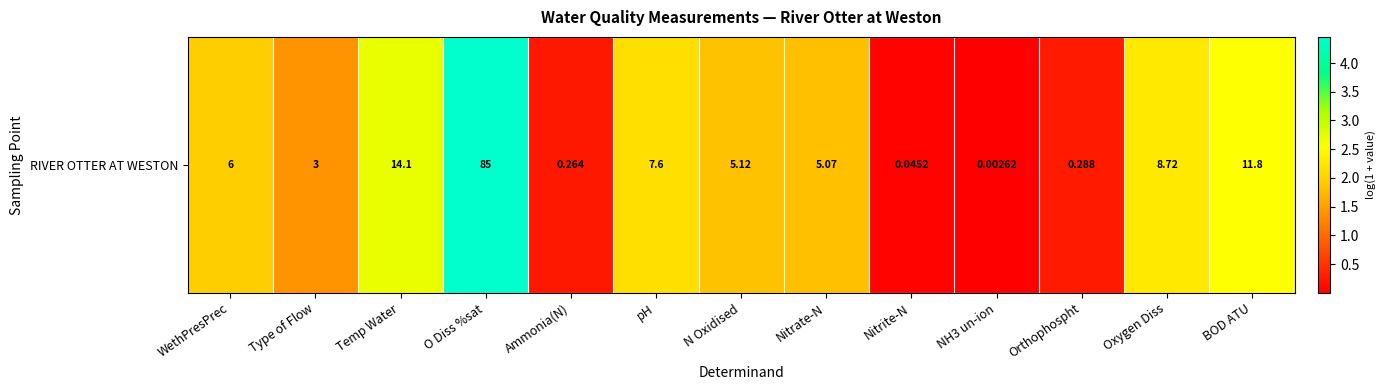

What is the approximate value at Nitrate-N?

1.8